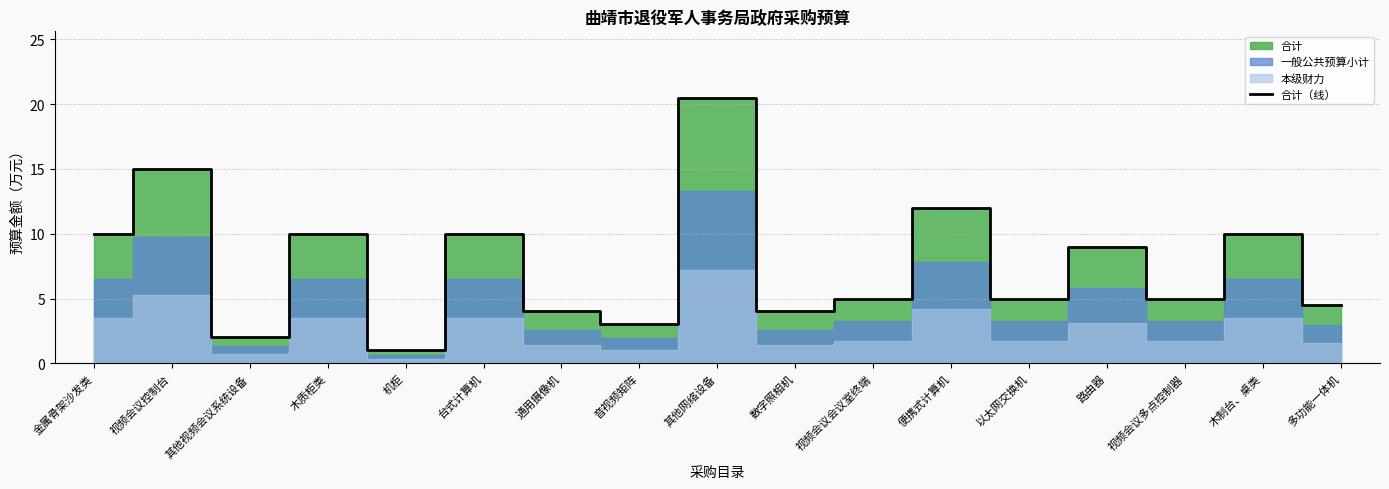

How many points are higher than both their immediate neighbors (excluding endpoints)?

7